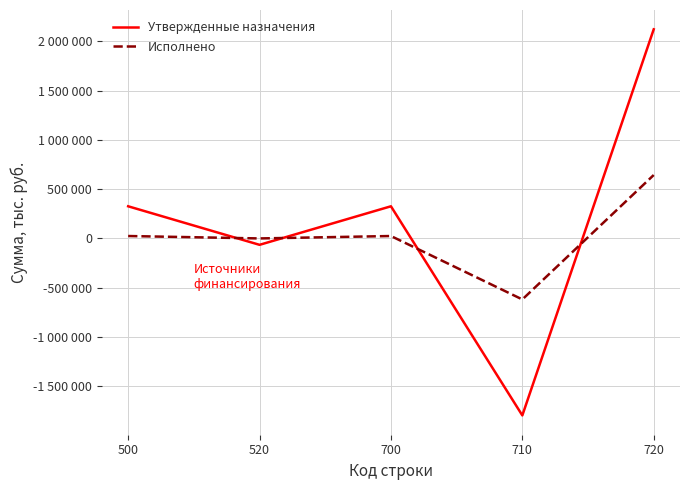

What are all the series names shown in the legend?

Утвержденные назначения, Исполнено